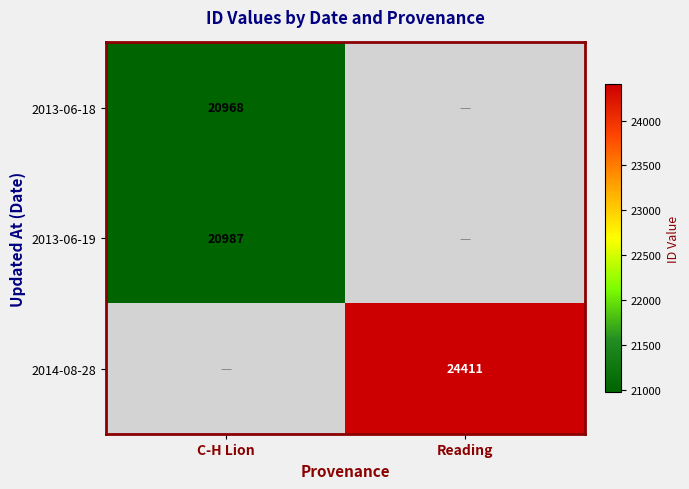

Is it true that 2013-06-19 equals 20987 at C-H Lion?

True